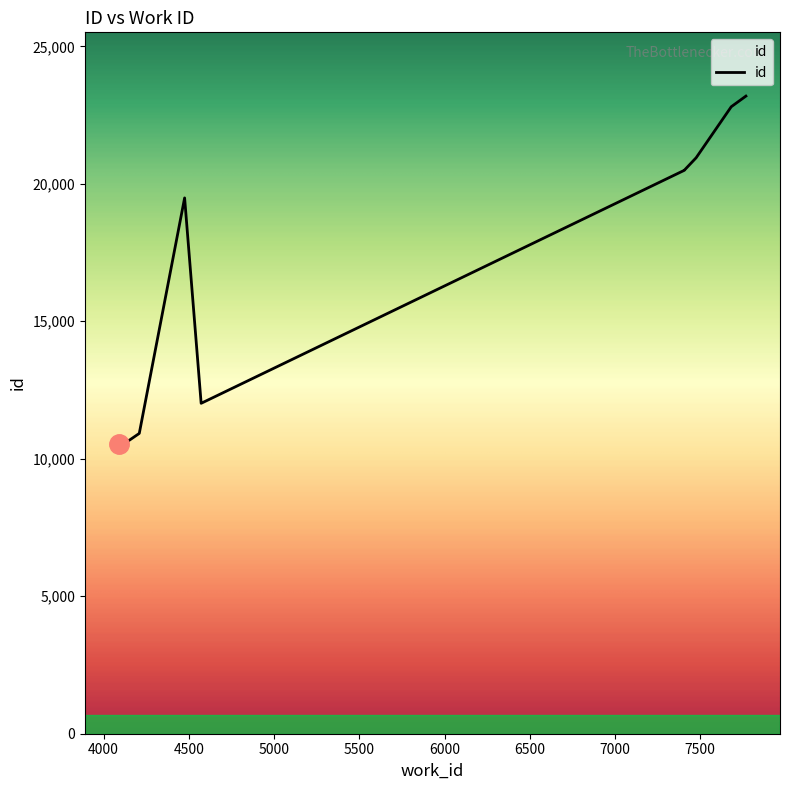

Rank the categories by value from highest to lowest.

7768, 7682, 7476, 7407, 7407, 4475, 4572, 4209, 4136, 4090